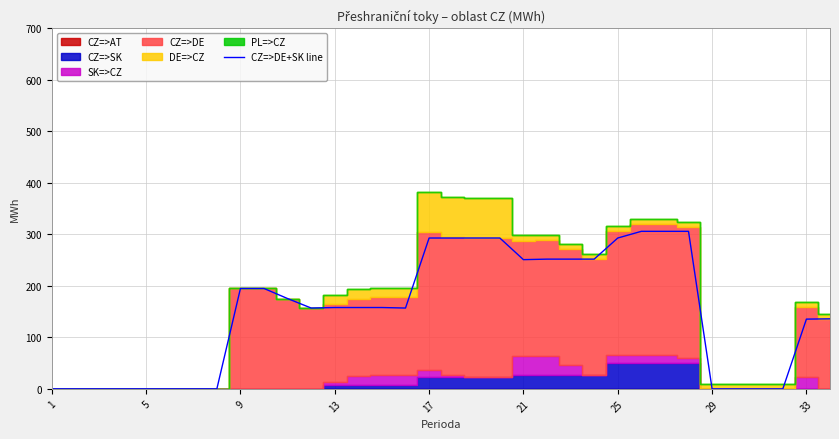

What is the highest value of the CZ=>DE+SK line series?

306.0